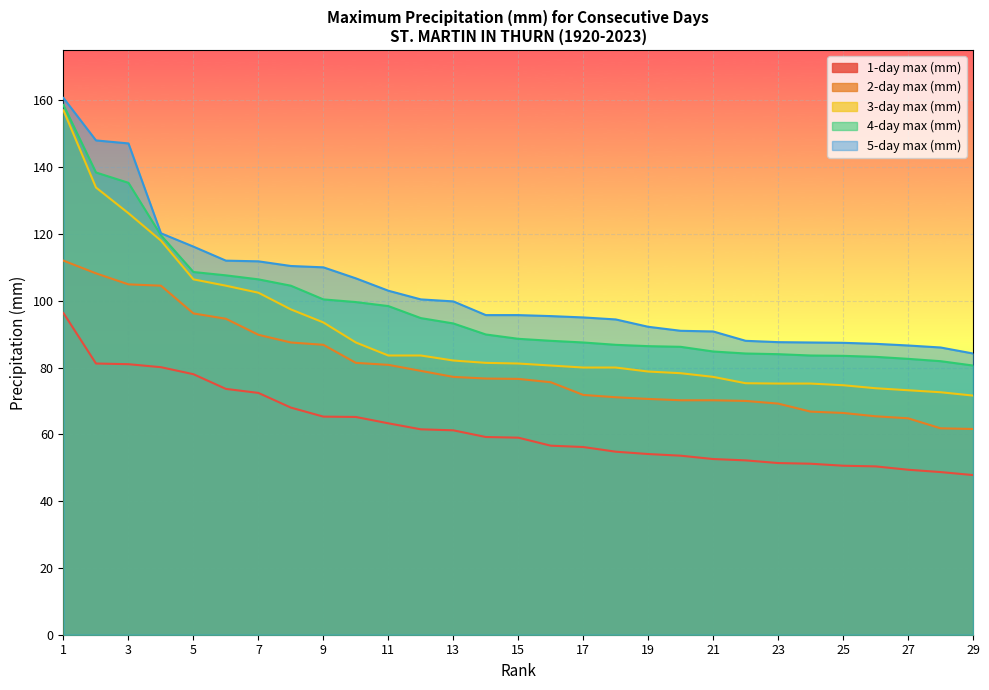

Rank the categories by 2-day max (mm) value from lowest to highest.

29, 28, 27, 26, 25, 24, 23, 22, 20, 21, 19, 18, 17, 16, 15, 14, 13, 12, 11, 10, 9, 8, 7, 6, 5, 4, 3, 2, 1